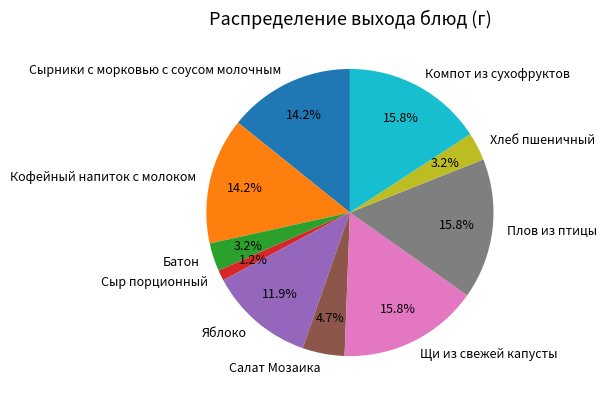

Approximately how many times larger is the value at Кофейный напиток с молоком compared to Щи из свежей капусты?

0.9